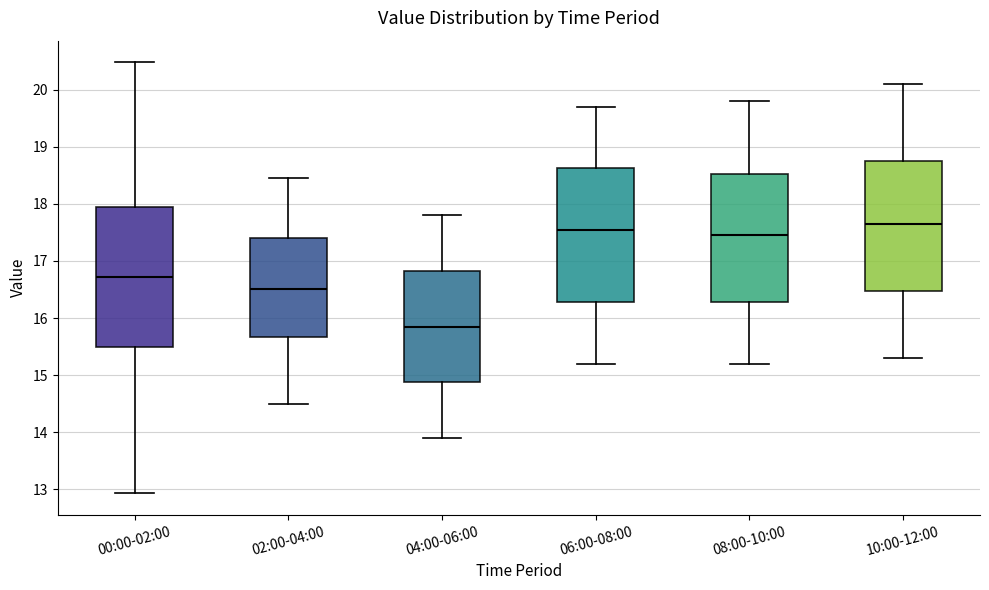

Which box's median line is the lowest?

04:00-06:00